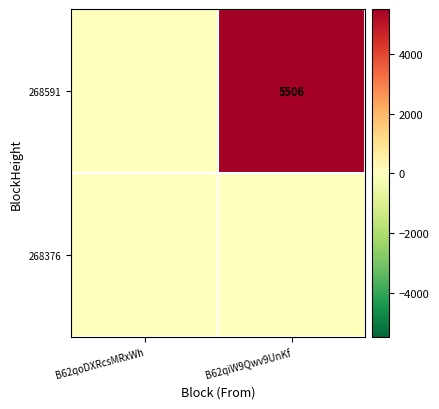

The 268591 series shows 1792 at B62qiW9Qwv9UnKf. True or false?

False